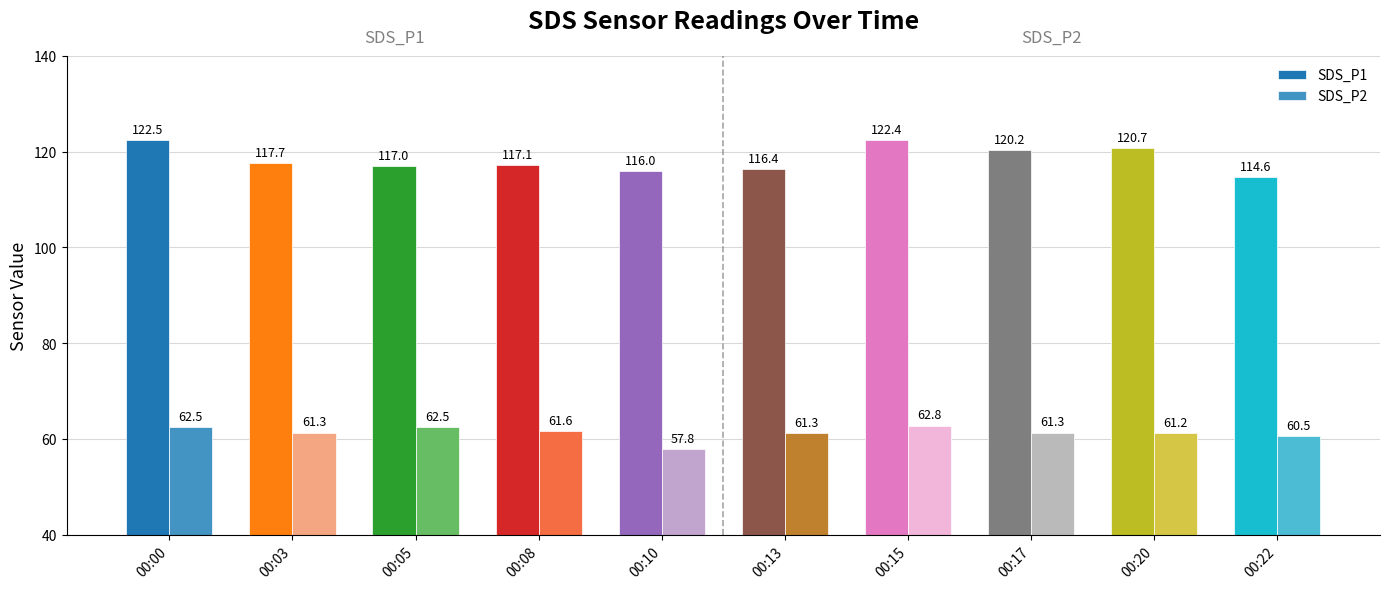

The SDS_P1 series shows 122.5 at 00:00. True or false?

True